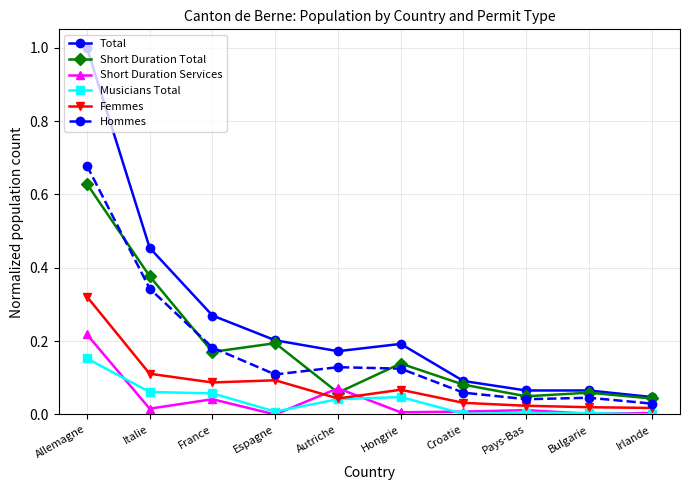

How many distinct data groups are displayed?

6